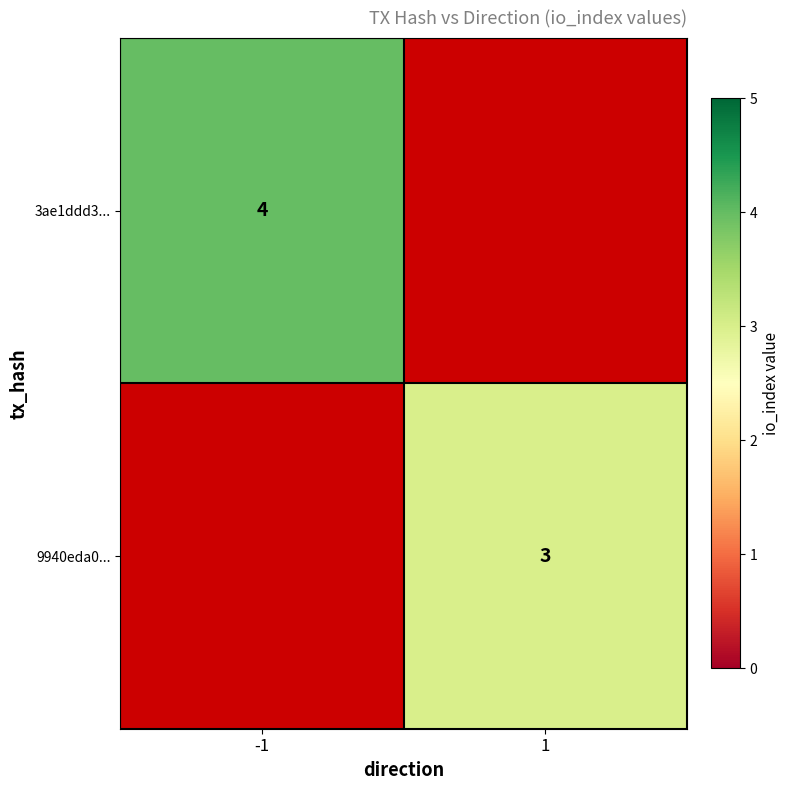

The value of 9940eda0... at 1 is 3. True or false?

True